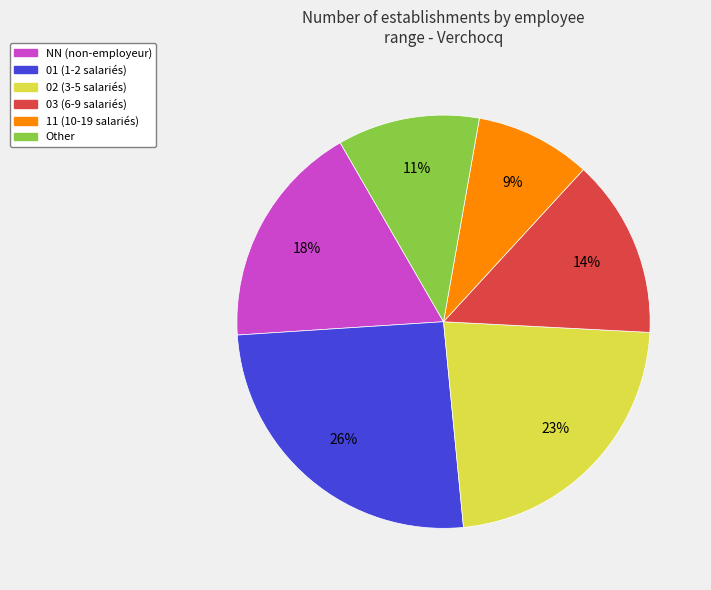

Is the sum of NN and Other greater than half?

No